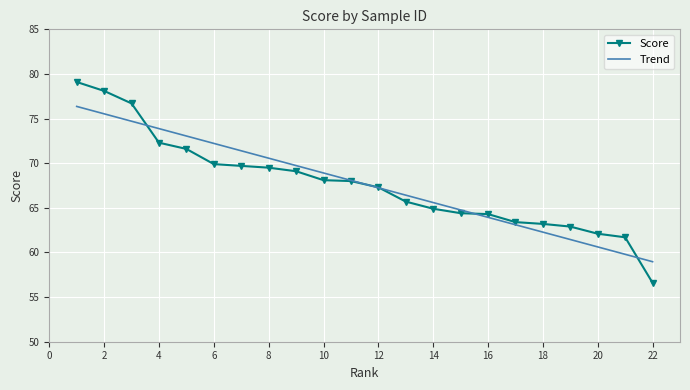

List the series in order of their peak value, lowest first.

Trend, Score